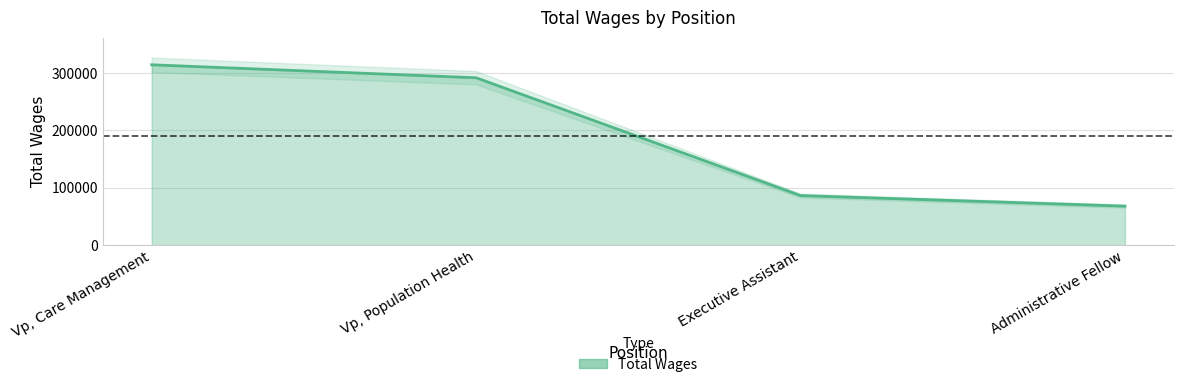

How many lines are shown in the chart?

1